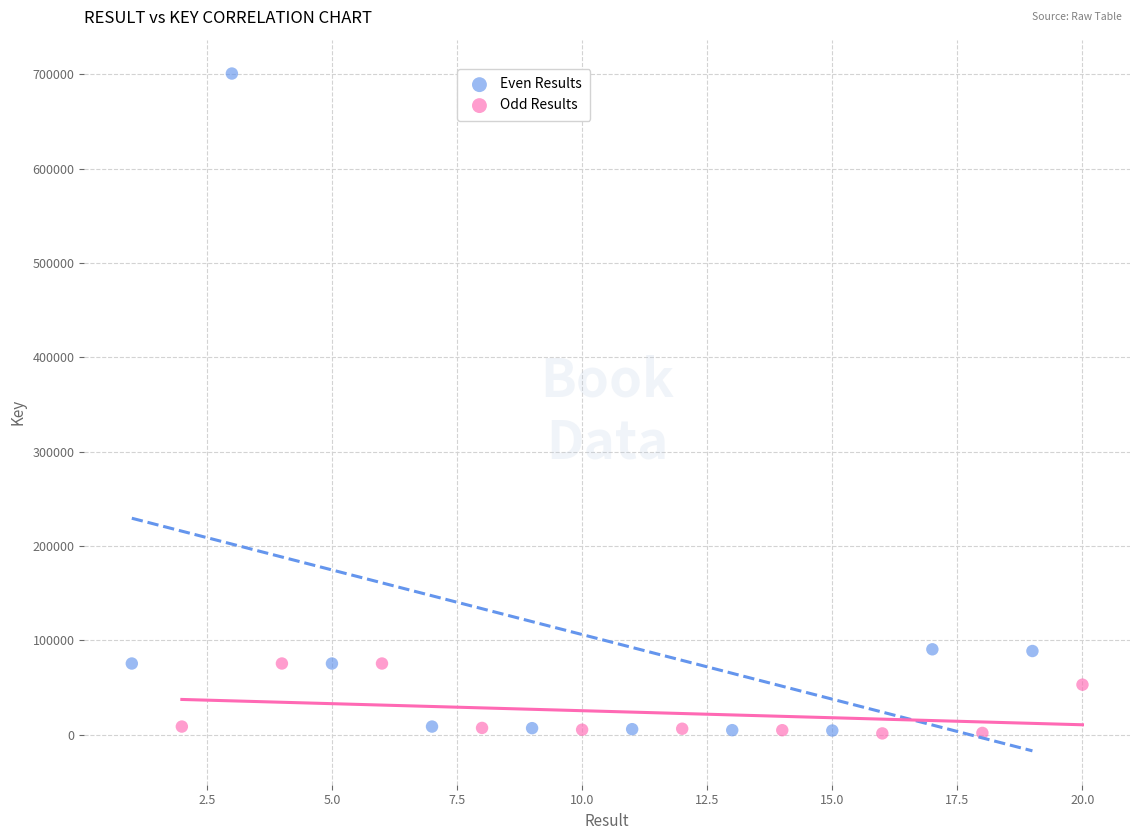

Which series reaches the maximum Y coordinate?

Even Results